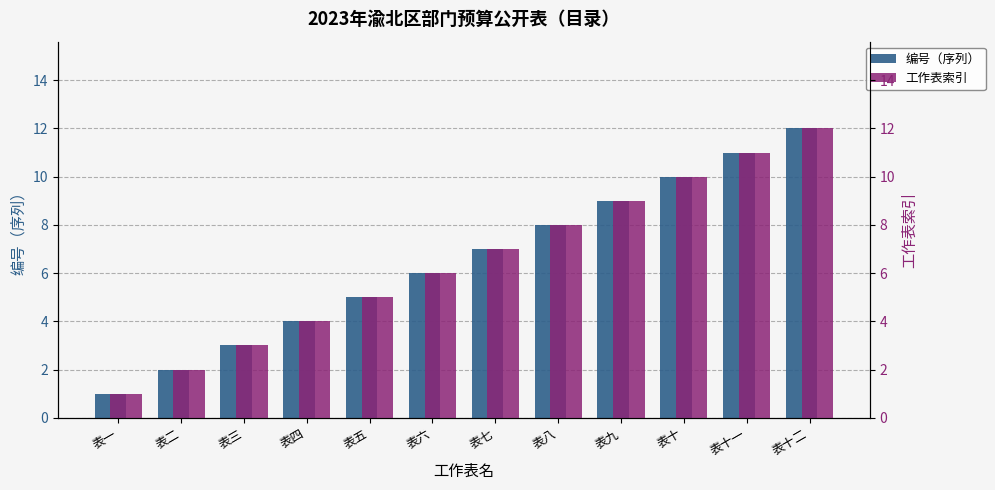

True or false: 工作表索引 has a value of 4 at 表四.

True